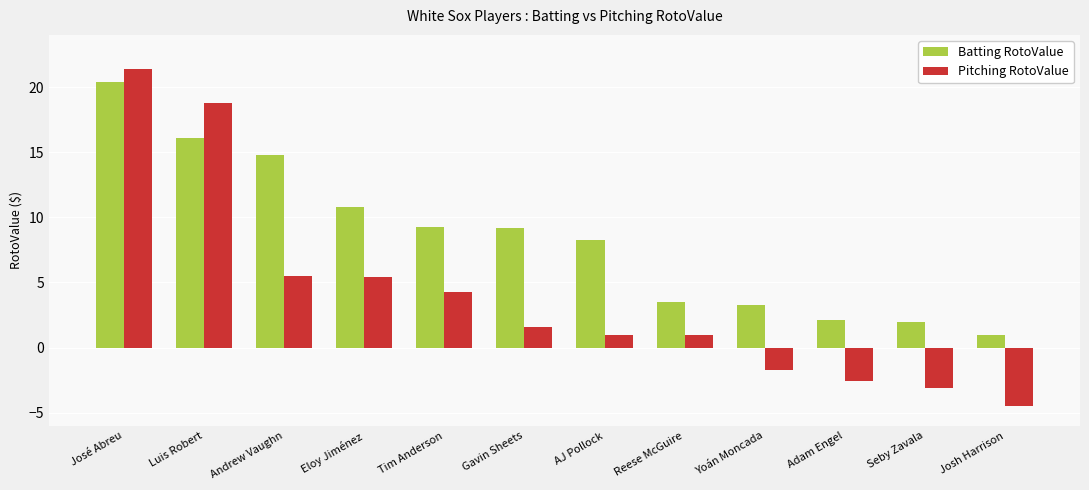

True or false: Batting RotoValue has a value of 13.5 at José Abreu.

False